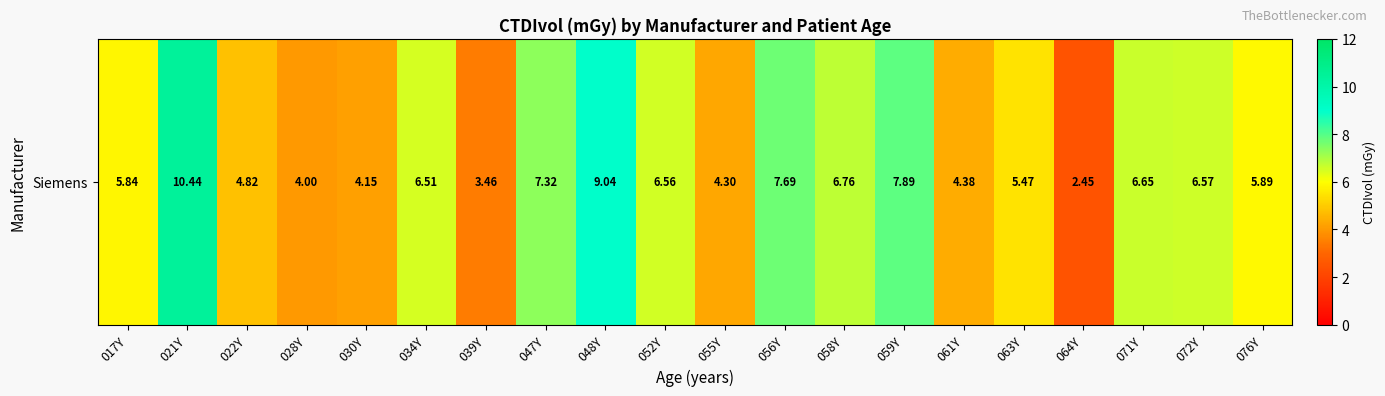

What is the sum of the values at 072Y and 034Y?

13.1